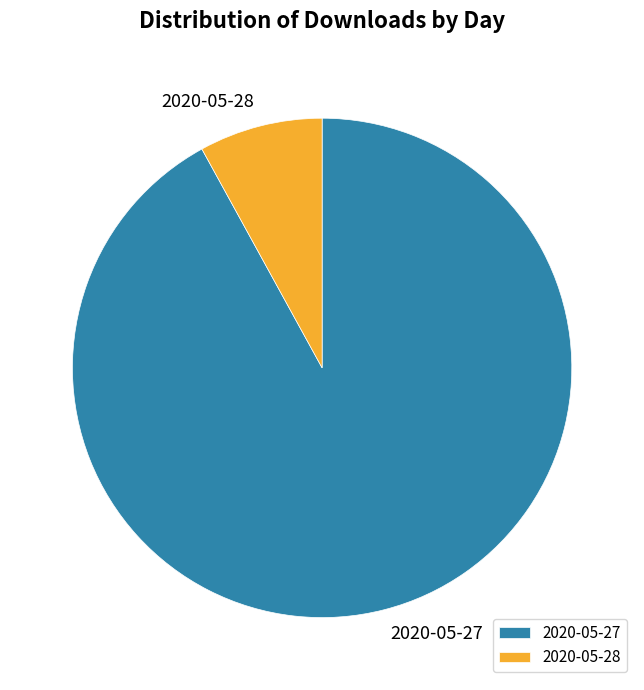

Which category accounts for the majority?

2020-05-27